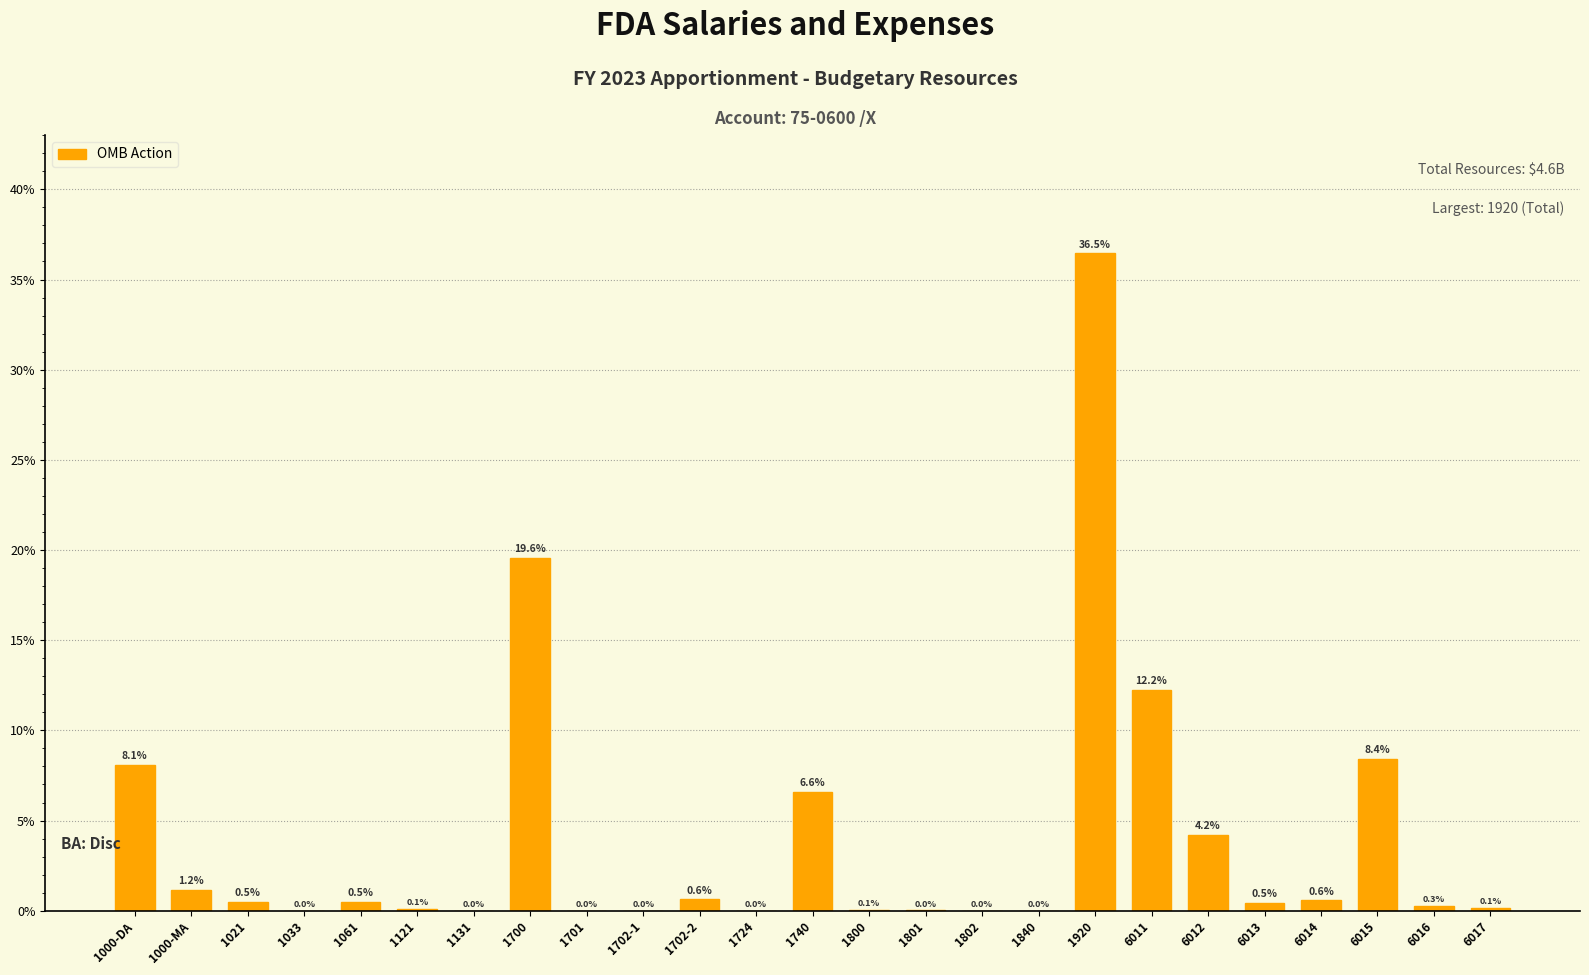

The value at 6011 is 12.2. True or false?

True